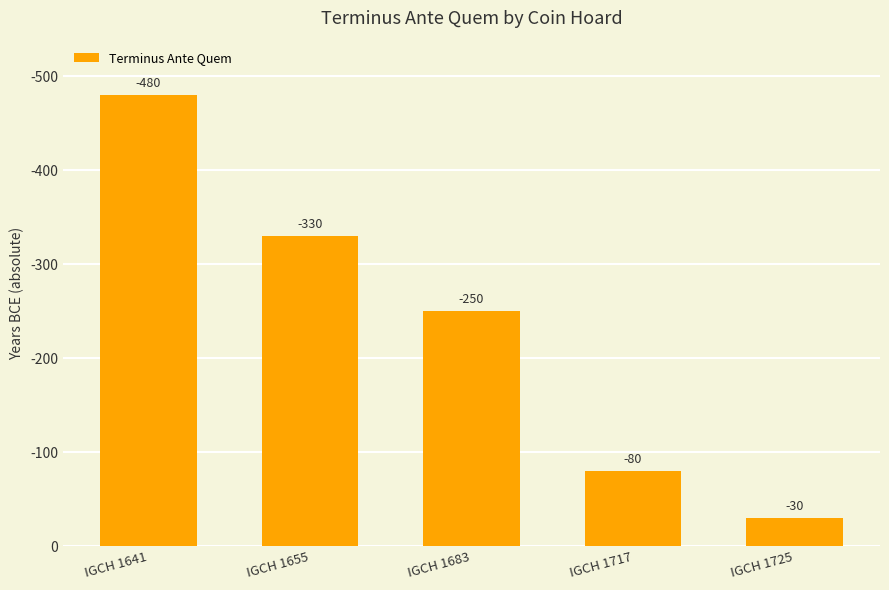

What is the ratio of the value at IGCH 1683 to the value at IGCH 1655?

0.8